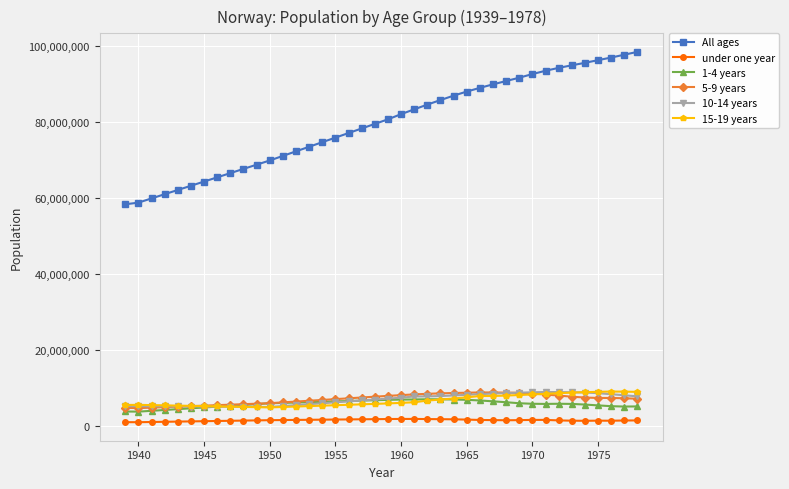

Does the chart display data point markers on the line(s)?

Yes